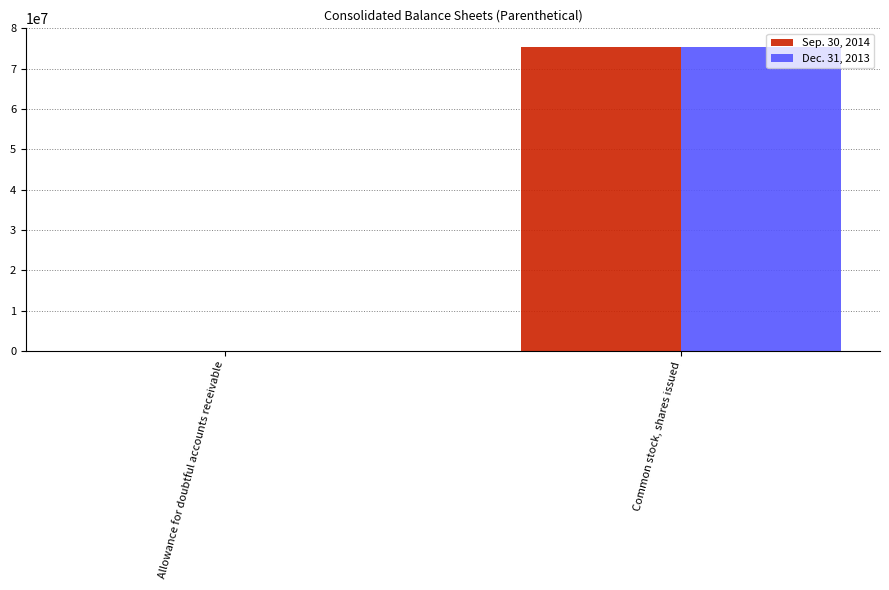

At which label does Dec. 31, 2013 reach its peak?

Common stock, shares issued